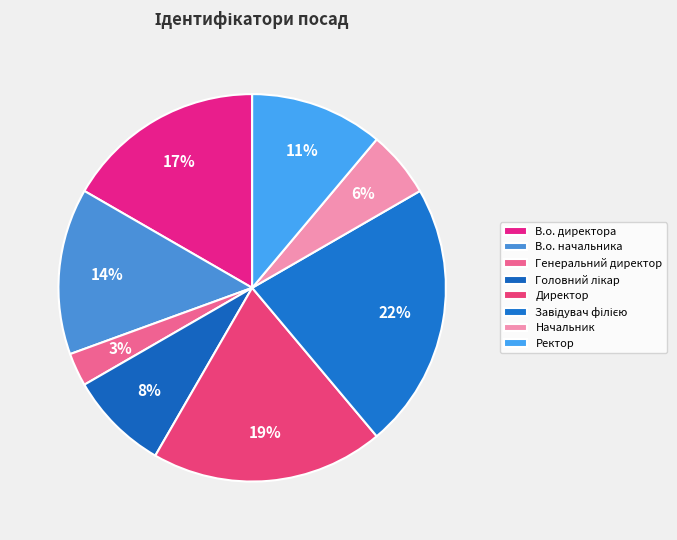

How many slices are in this pie chart?

8